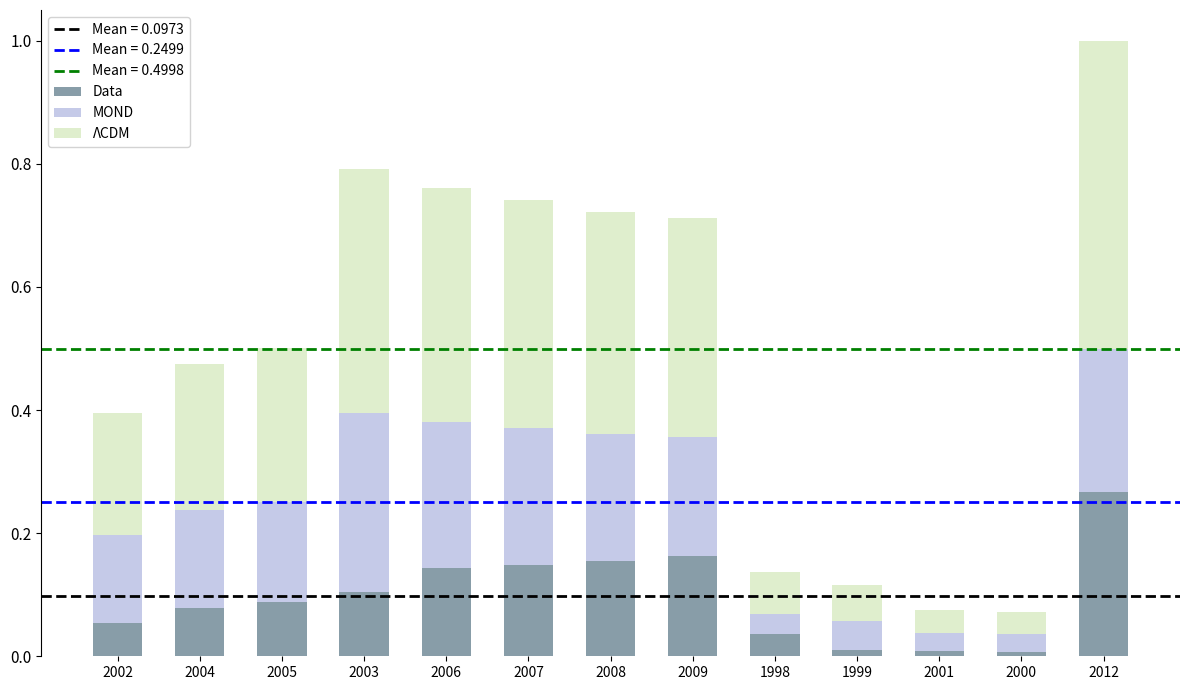

The Data series shows 0.3 at 2006. True or false?

False